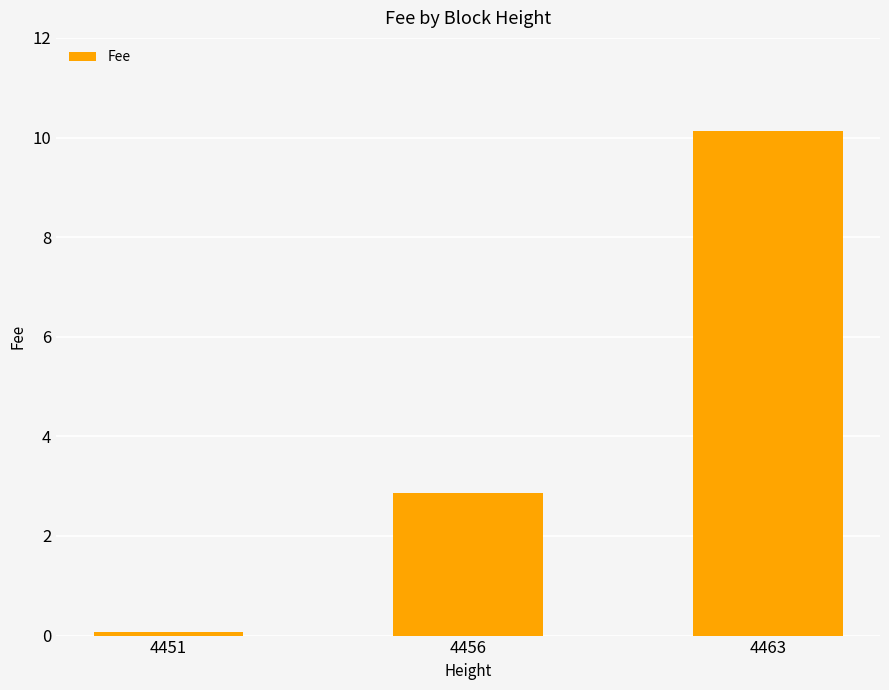

List the labels in order of value, smallest first.

4451, 4456, 4463